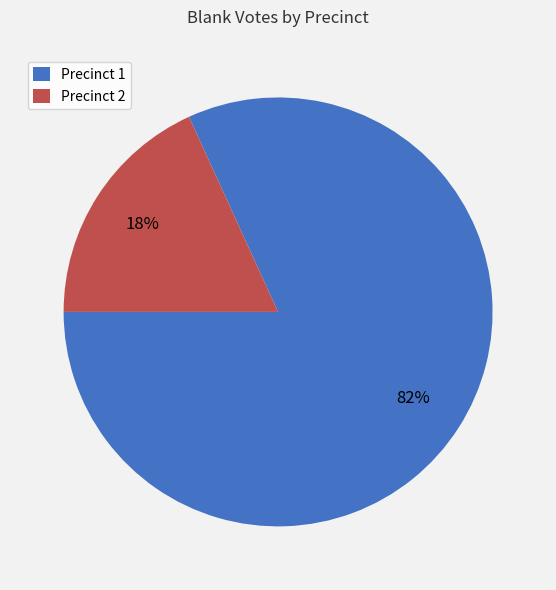

Is the sum of Precinct 2 and Precinct 1 greater than half?

Yes